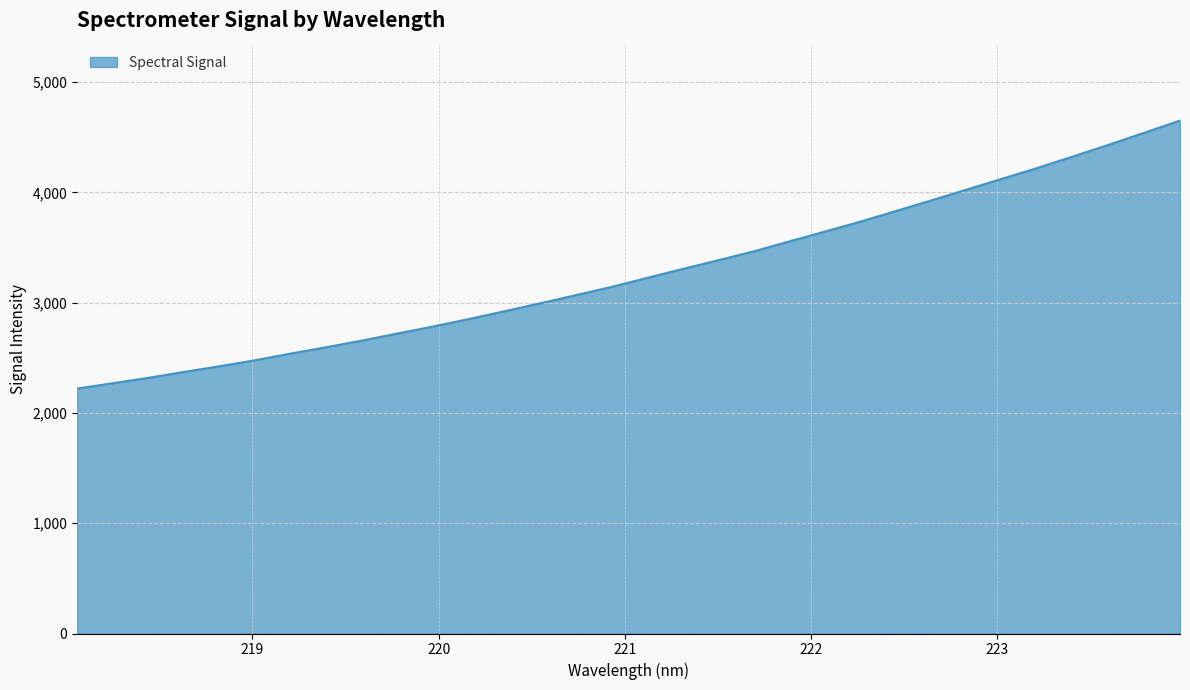

How many values are below 3223?

16